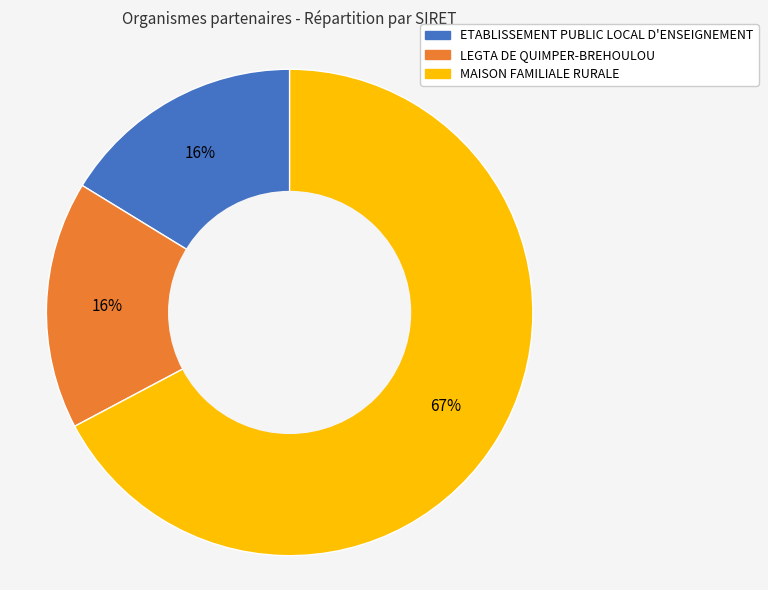

To the nearest percent, what is the average slice percentage?

33%